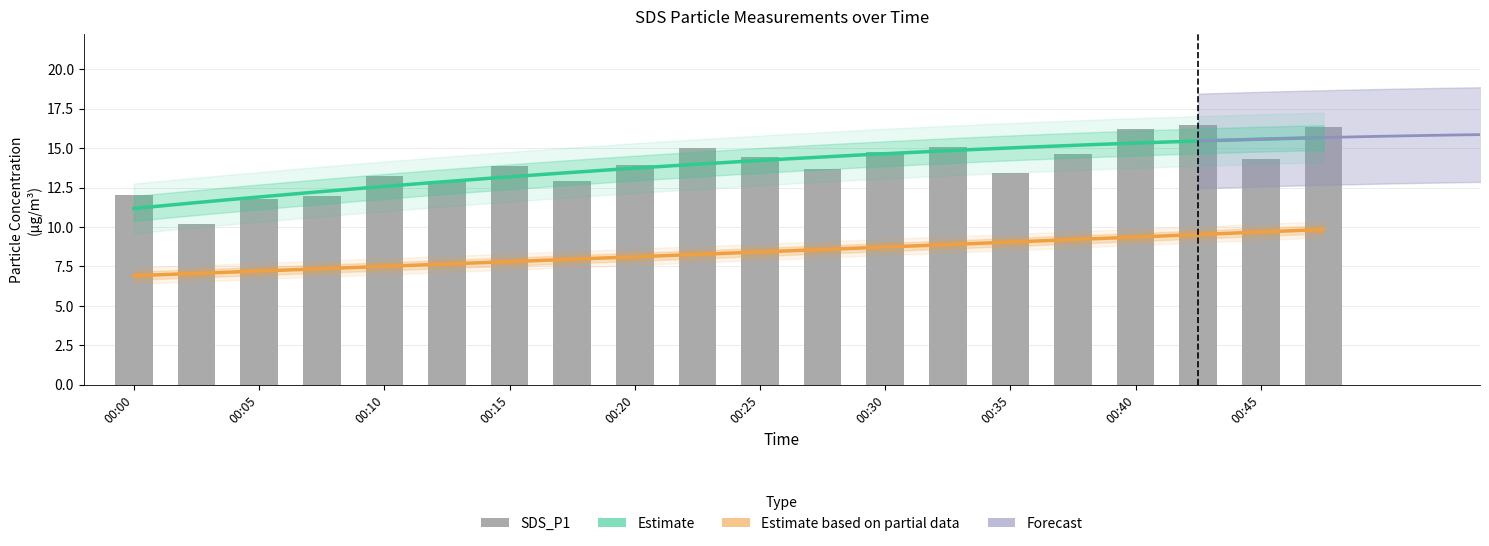

Approximately how many times larger is the value at 00:15 compared to 00:30?

0.9